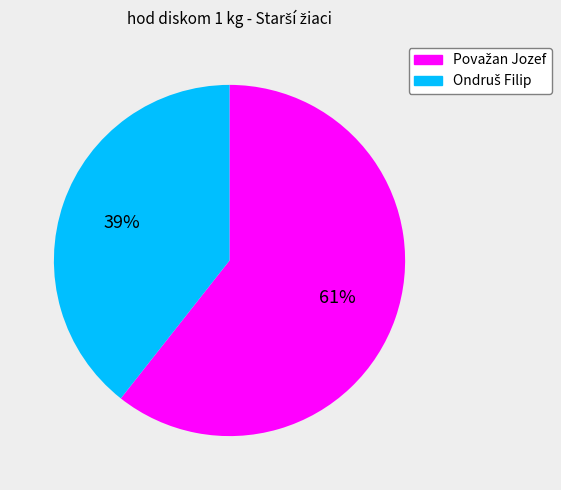

Does any single category account for the majority?

Yes